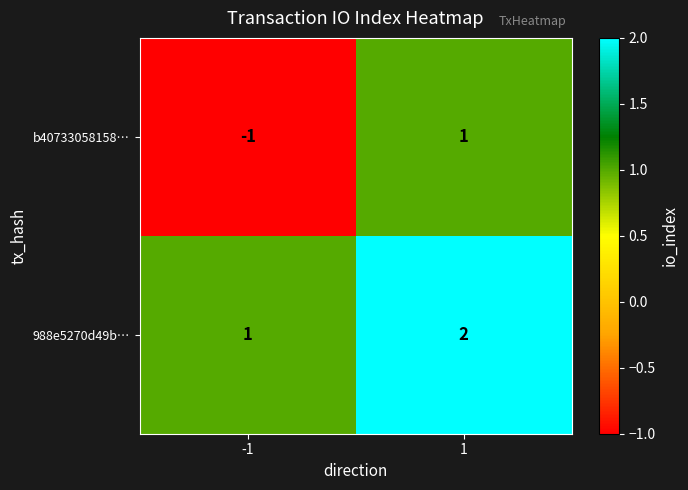

What is the sum of all 988e5270d49b… values?

3